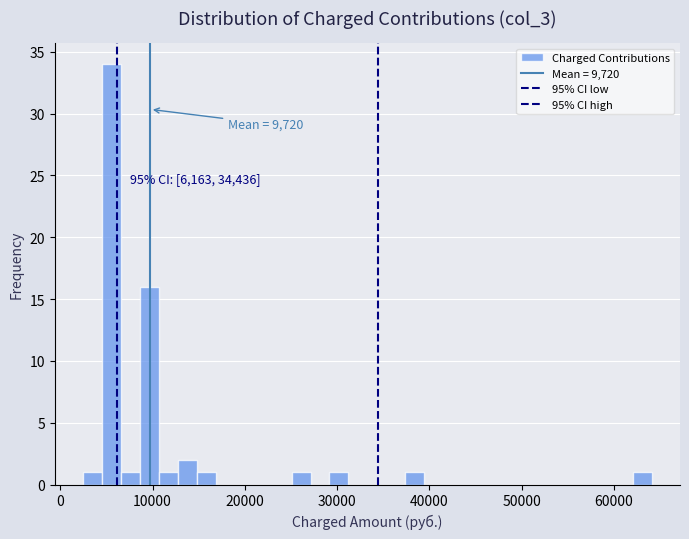

Around what value on the x-axis is the tallest bar? Give the approximate position of its centre, as read against the axis.

6000